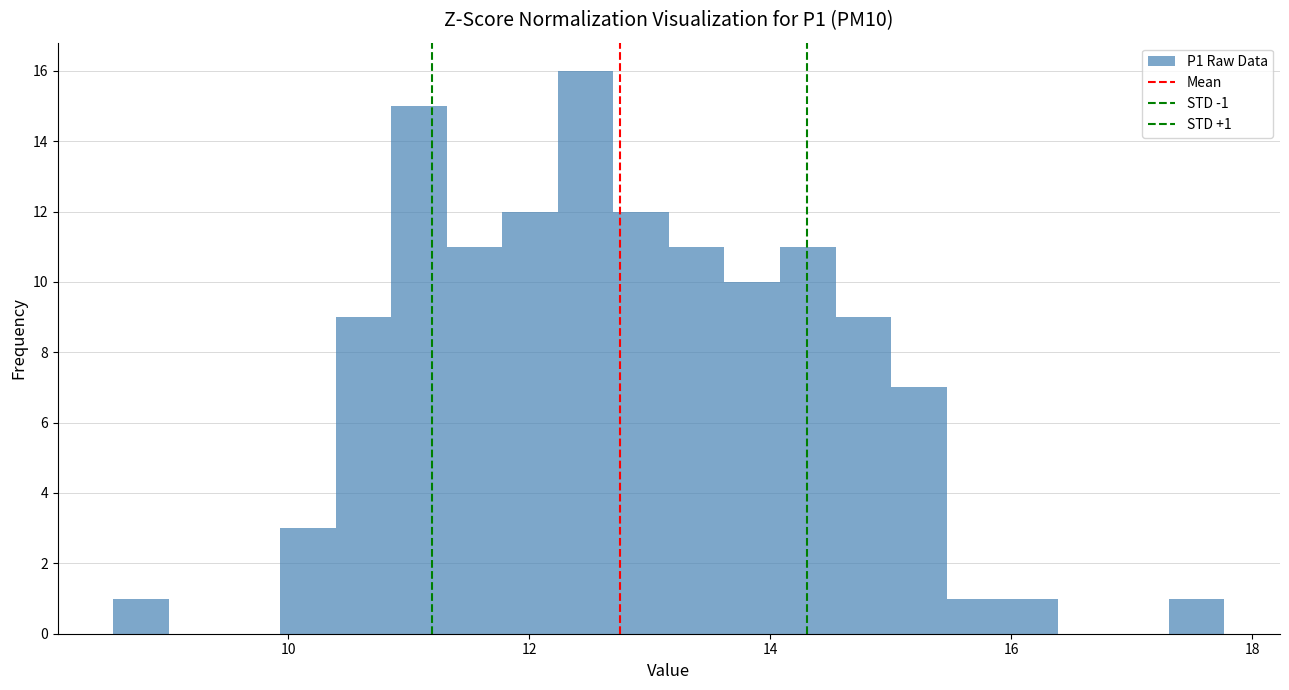

Around what value on the x-axis is the tallest bar? Give the approximate position of its centre, as read against the axis.

12.4